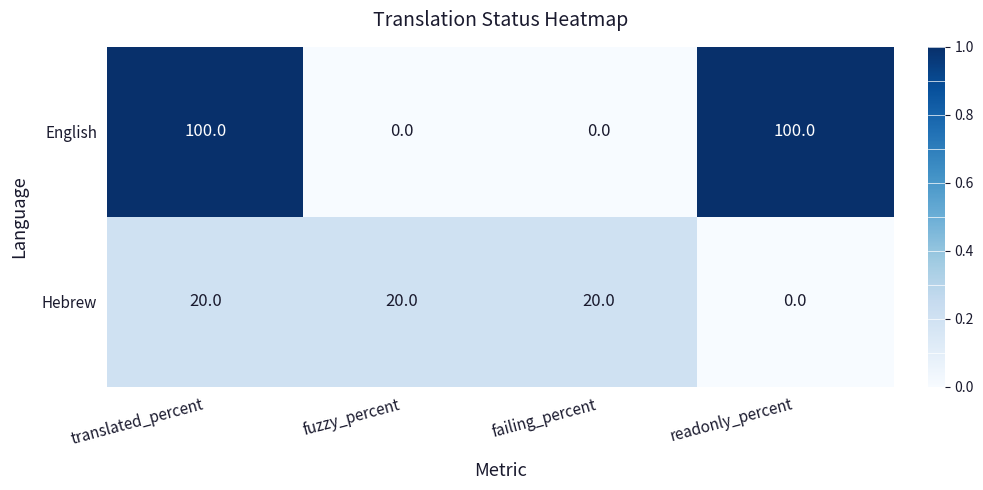

What is the approximate value of Hebrew at fuzzy_percent, to the nearest 5?

20